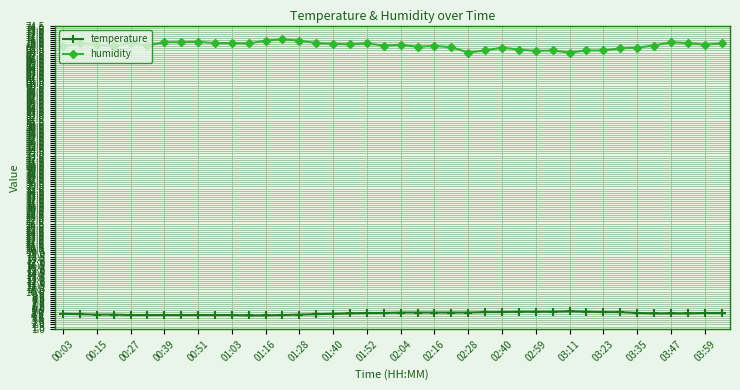

Which series has the largest total across all categories?

humidity